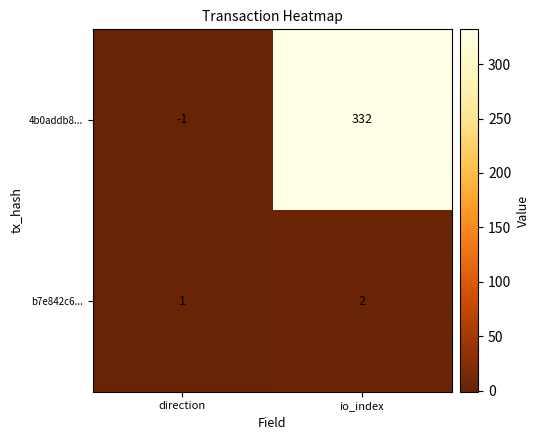

Rank the series at direction from highest to lowest value.

b7e842c6..., 4b0addb8...